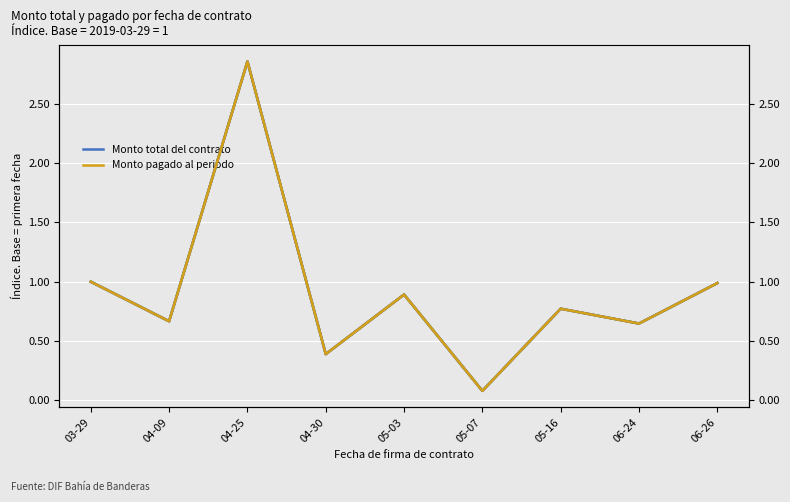

What are all the series names shown in the legend?

Monto total del contrato, Monto pagado al periodo